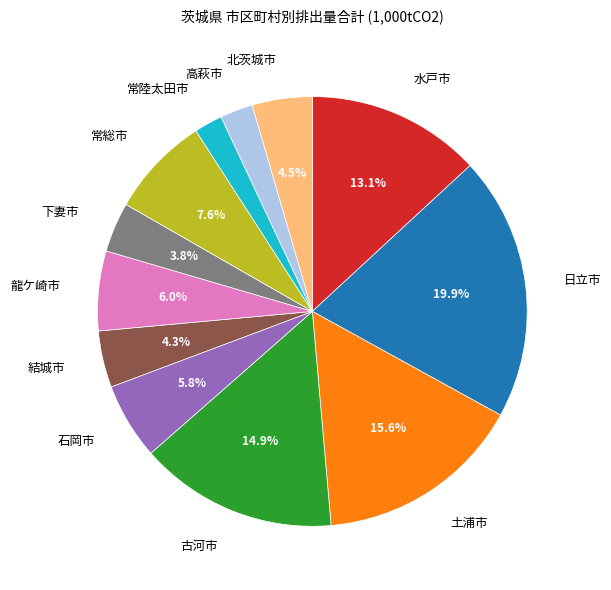

To the nearest percent, what is the average slice percentage?

8%